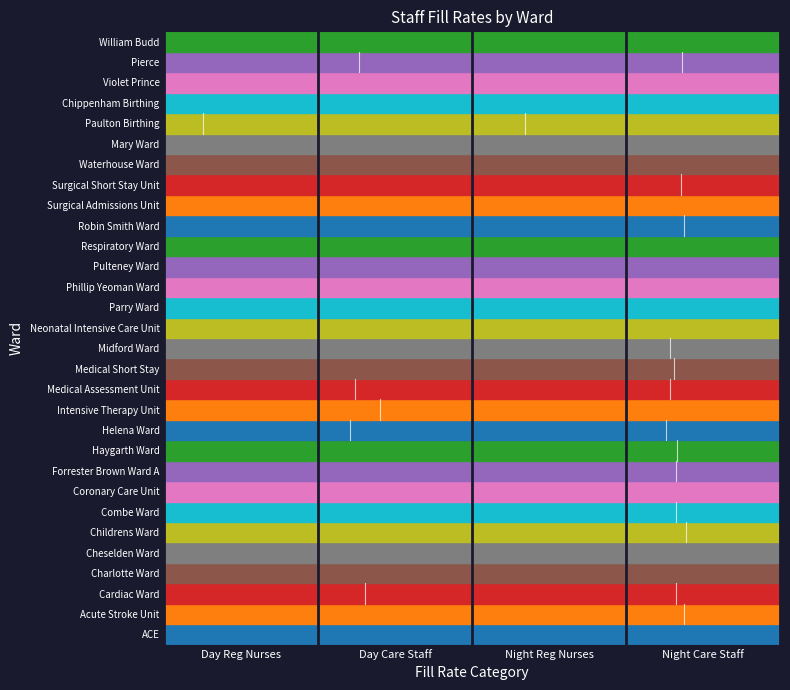

The value of Acute Stroke Unit at 1 is 0.6. True or false?

False